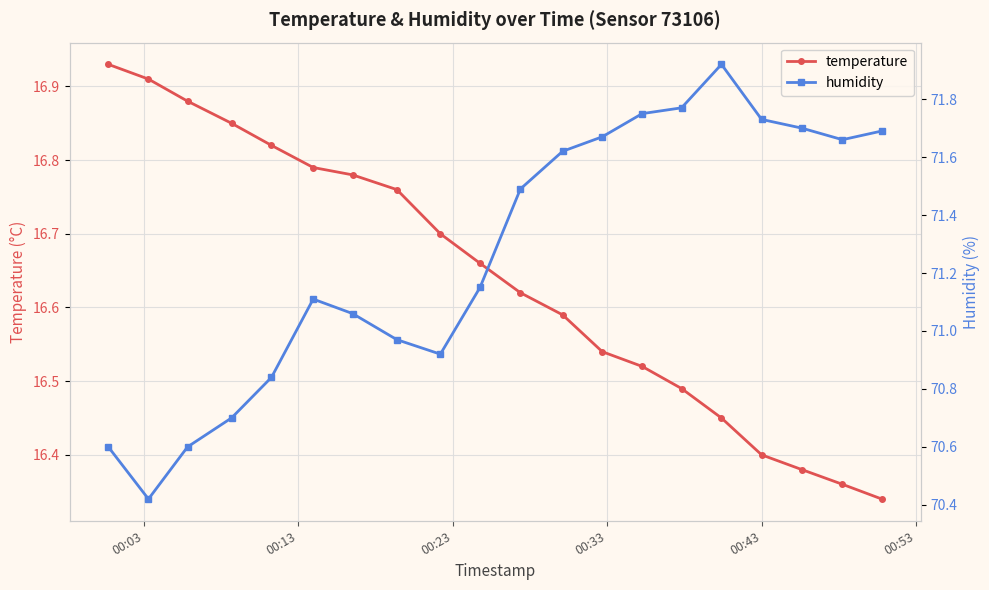

True or false: temperature and humidity cross at least once.

False